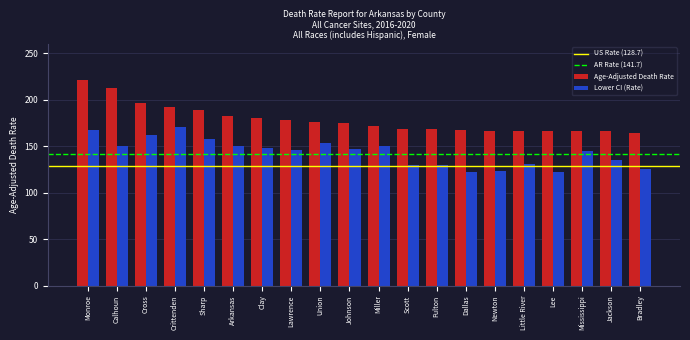

Rank the series at Cross from highest to lowest value.

Age-Adjusted Death Rate, Lower CI (Rate)